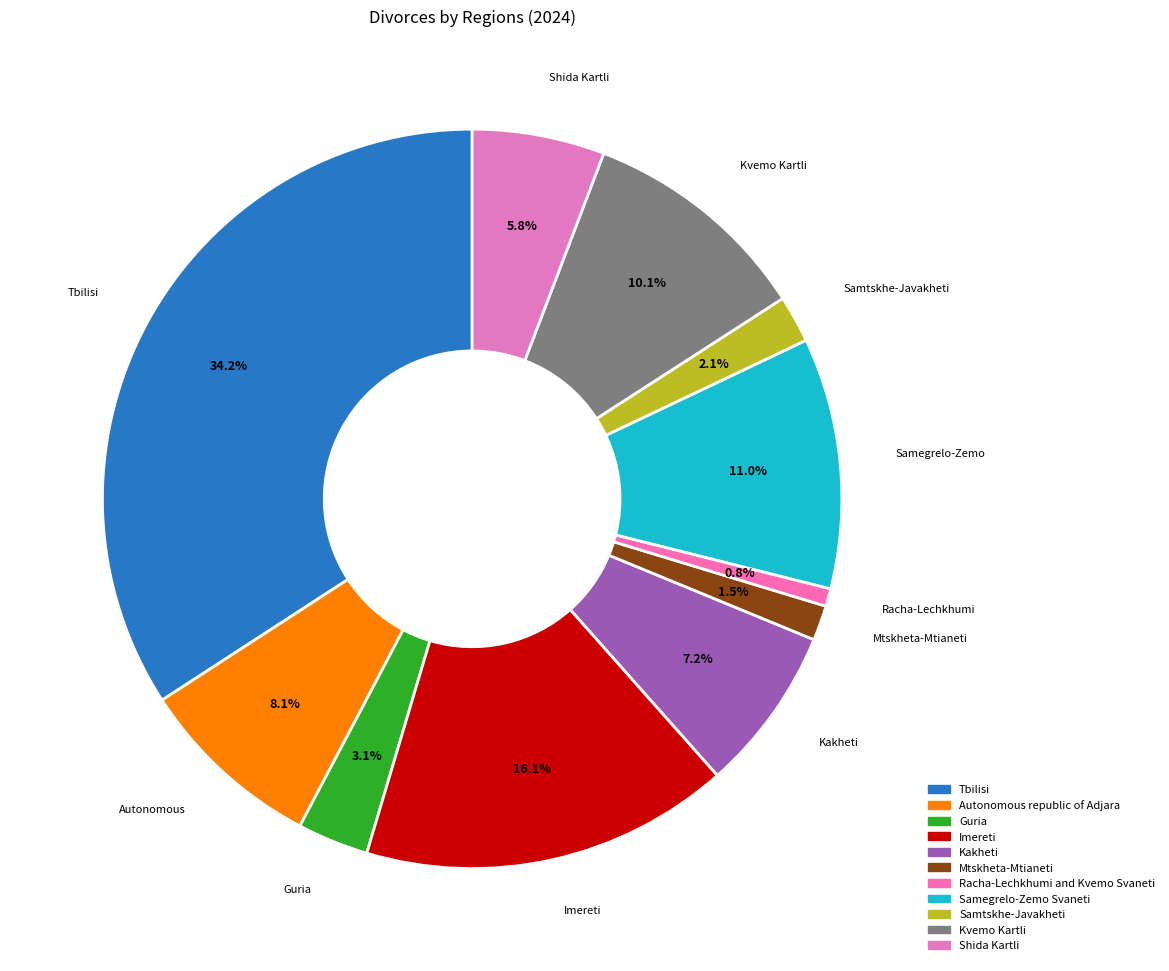

To the nearest percent, what portion does Kakheti represent?

7%